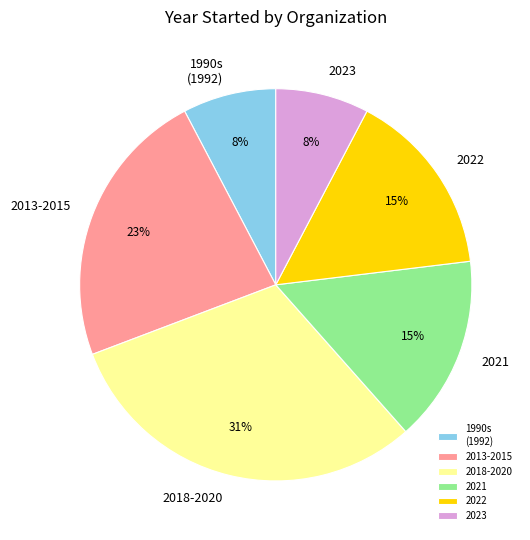

What is the largest slice in the pie chart?

2018-2020